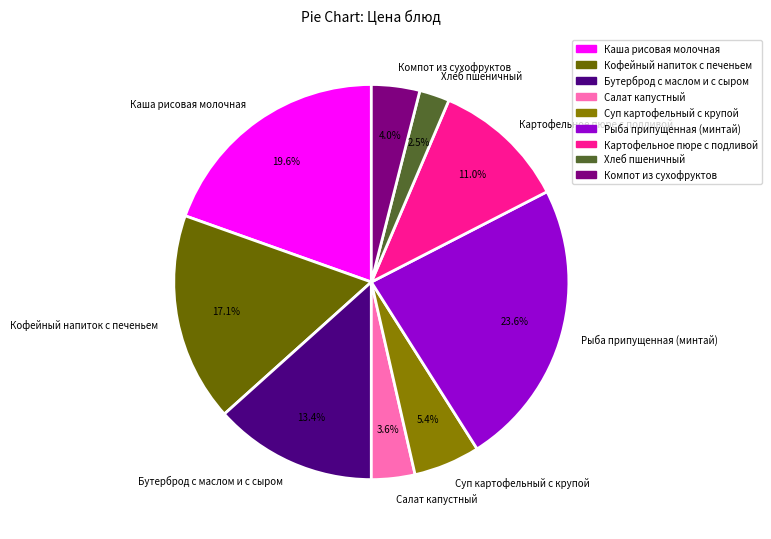

Does Хлеб пшеничный represent more than half of the total?

No